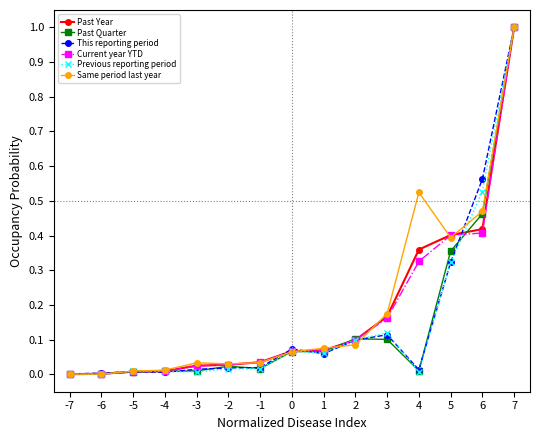

What is the difference between the maximum and minimum values in the Past Year series?

1.0